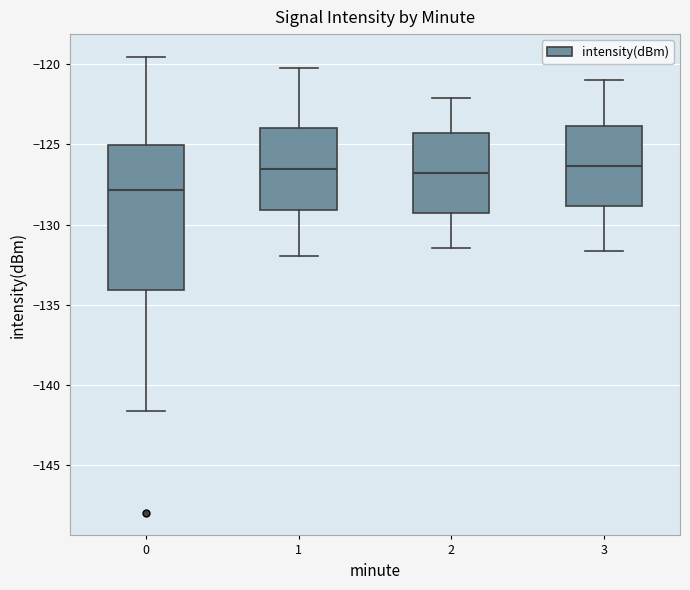

Reading left to right, transcribe this box plot: for each box, give where its median line is, the range the box spans, and where its two whiskers end, as read against the y-axis. The values are not printed on the chart, so give them approximately, as read against the axis.

0: median -128.0, box -134.0 to -125.0, whiskers -141.5 to -119.5
1: median -126.5, box -129.0 to -124.0, whiskers -132.0 to -120.0
2: median -127.0, box -129.5 to -124.5, whiskers -131.5 to -122.0
3: median -126.5, box -129.0 to -124.0, whiskers -131.5 to -121.0